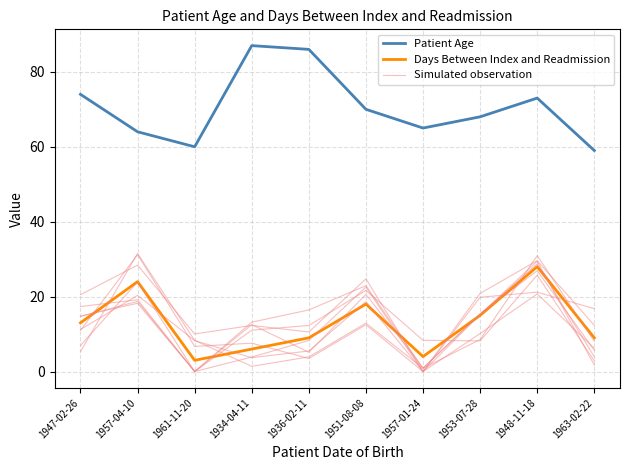

What is the label of the 7th point from the left?

1957-01-24